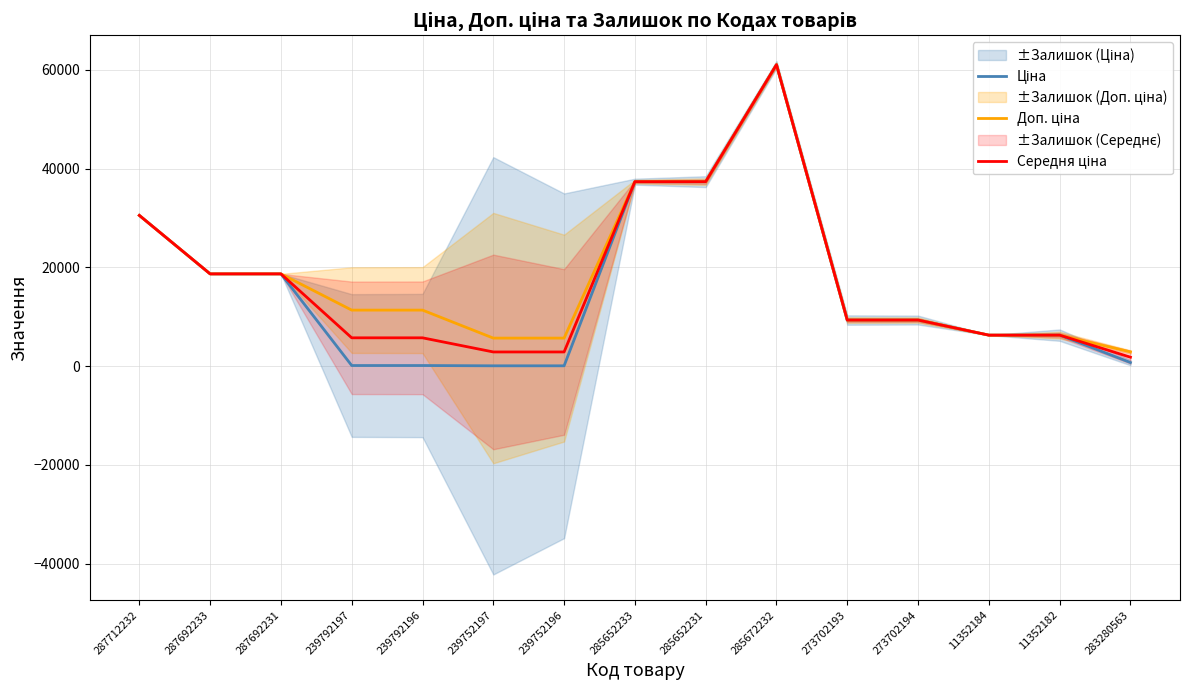

At how many categories does at least one series exceed 59714?

1